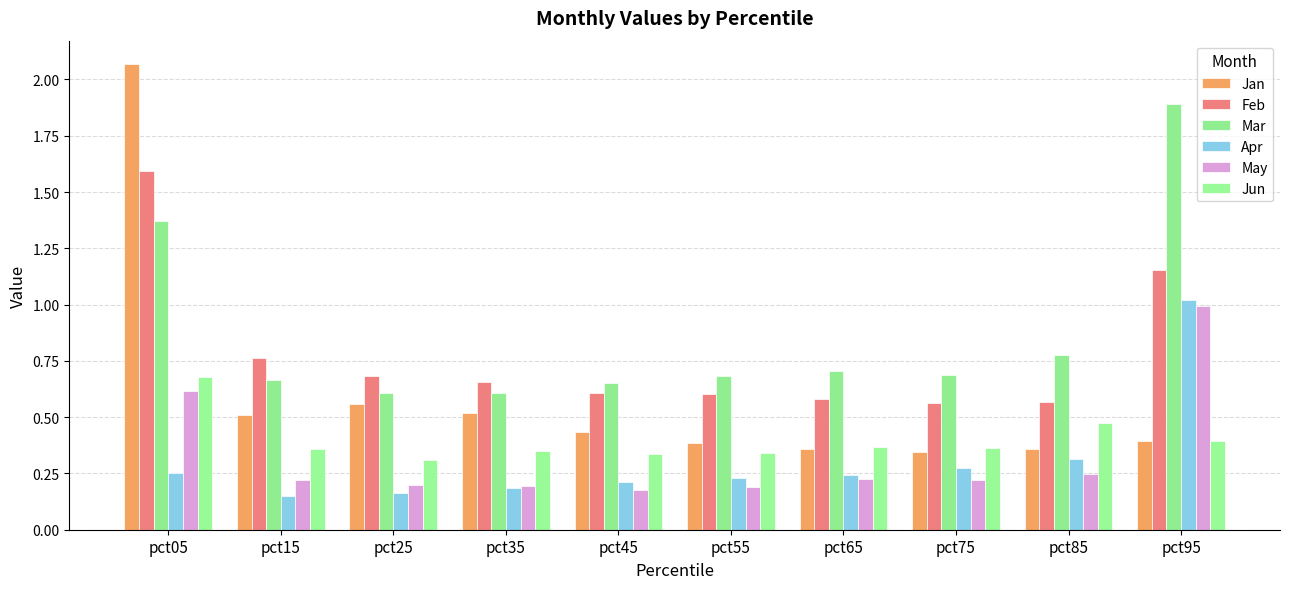

Reading left to right, extract all data points from this chart.

Jan: pct05=2.1	pct15=0.5	pct25=0.6	pct35=0.5	pct45=0.4	pct55=0.4	pct65=0.4	pct75=0.3	pct85=0.4	pct95=0.4
Feb: pct05=1.6	pct15=0.8	pct25=0.7	pct35=0.7	pct45=0.6	pct55=0.6	pct65=0.6	pct75=0.6	pct85=0.6	pct95=1.2
Mar: pct05=1.4	pct15=0.7	pct25=0.6	pct35=0.6	pct45=0.7	pct55=0.7	pct65=0.7	pct75=0.7	pct85=0.8	pct95=1.9
Apr: pct05=0.3	pct15=0.2	pct25=0.2	pct35=0.2	pct45=0.2	pct55=0.2	pct65=0.2	pct75=0.3	pct85=0.3	pct95=1.0
May: pct05=0.6	pct15=0.2	pct25=0.2	pct35=0.2	pct45=0.2	pct55=0.2	pct65=0.2	pct75=0.2	pct85=0.2	pct95=1.0
Jun: pct05=0.7	pct15=0.4	pct25=0.3	pct35=0.3	pct45=0.3	pct55=0.3	pct65=0.4	pct75=0.4	pct85=0.5	pct95=0.4